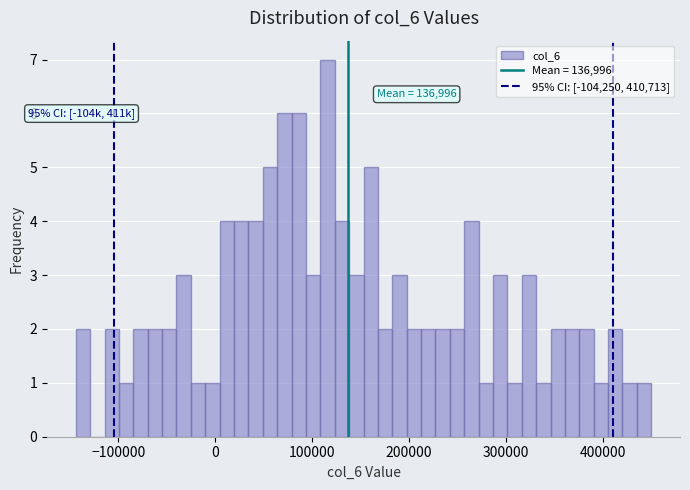

Around what value on the x-axis is the tallest bar? Give the approximate position of its centre, as read against the axis.

120000